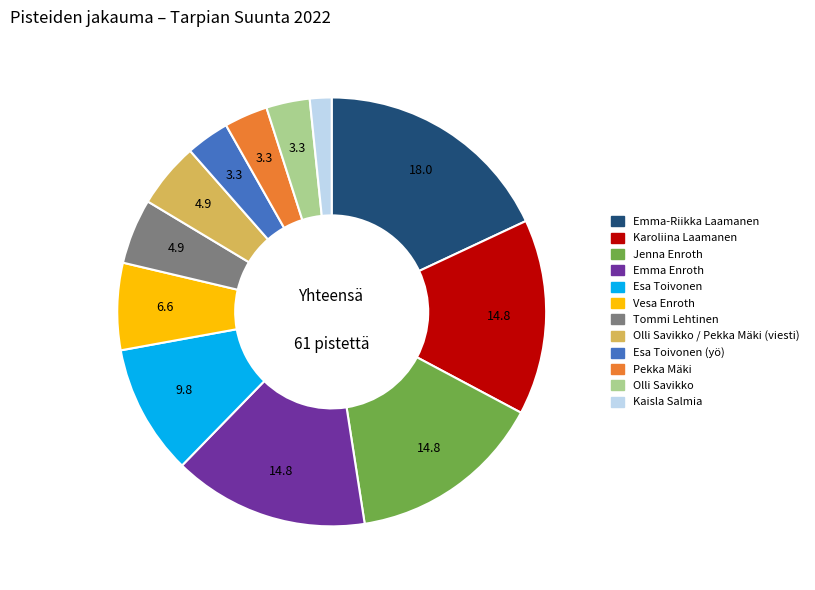

Does any single category account for the majority?

No